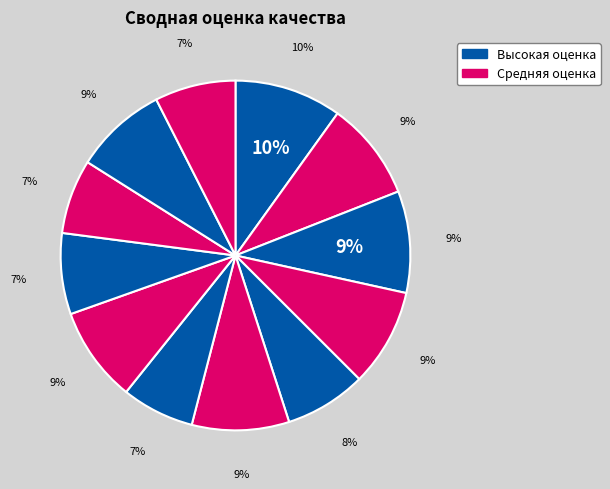

How many segments does this pie chart have?

12